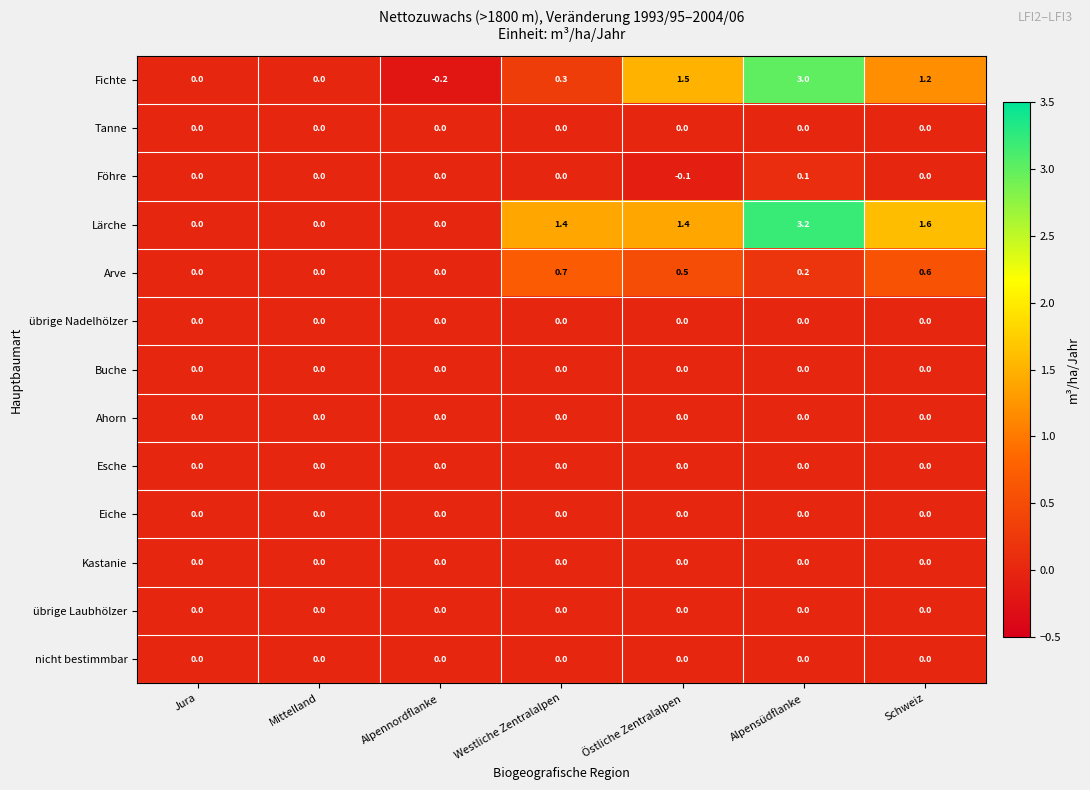

What is the smallest value displayed?

-0.2